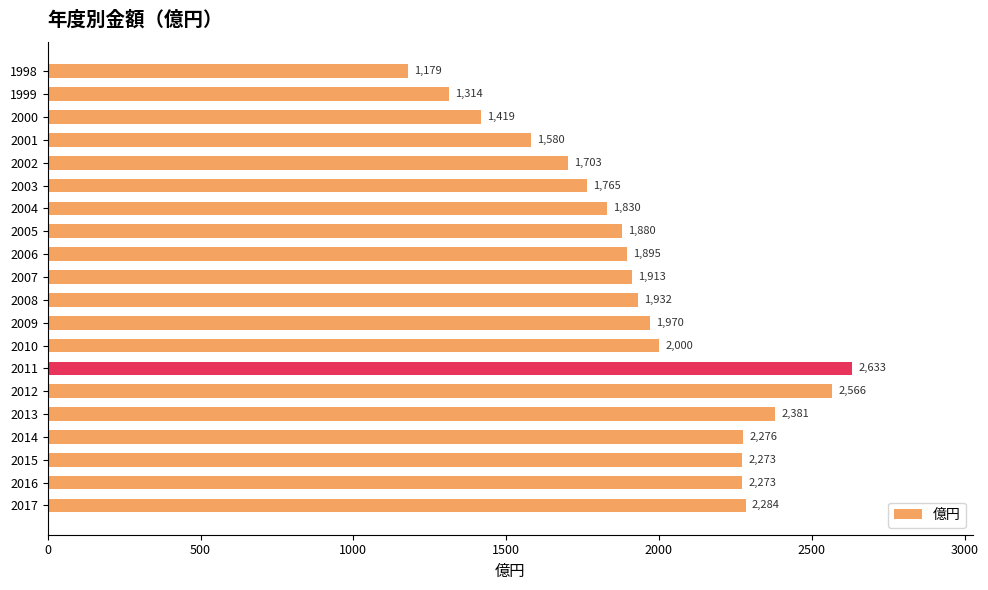

What is the value of the 17th bar from the top?

2276